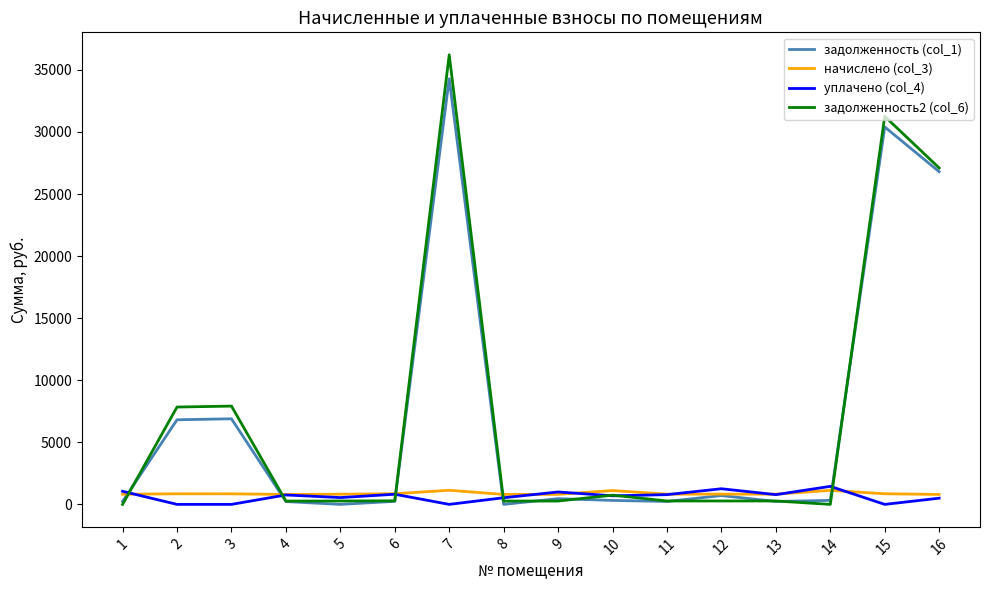

Which series has the largest range (max minus min)?

задолженность2 (col_6)